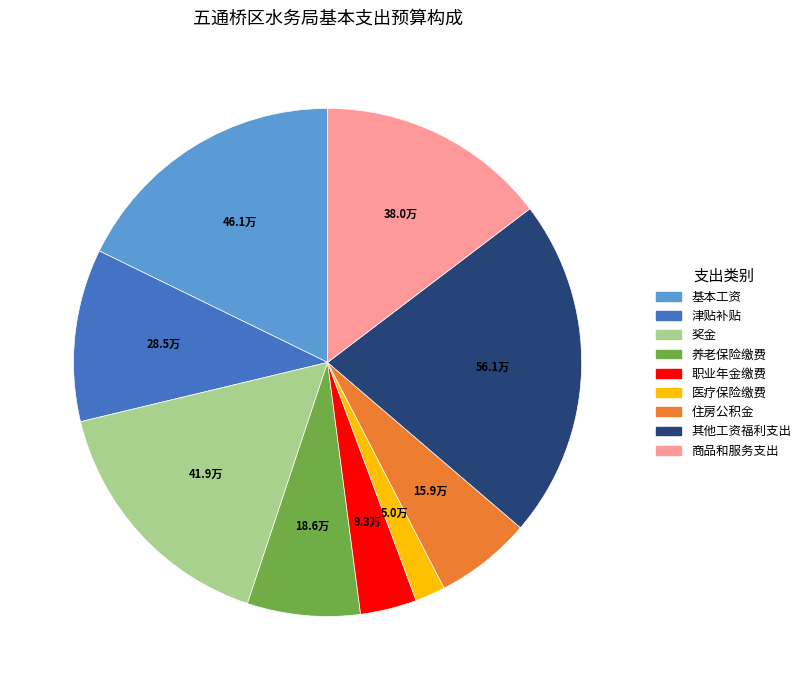

Does any single category account for the majority?

No